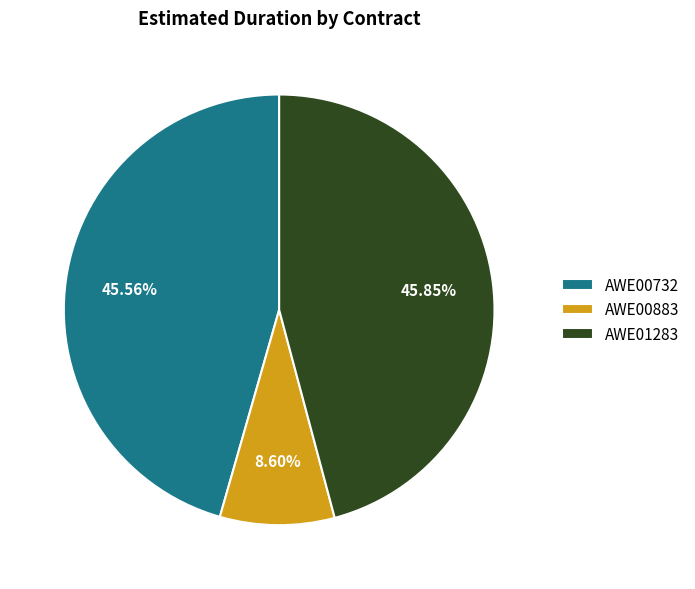

Count the number of slices in the pie.

3